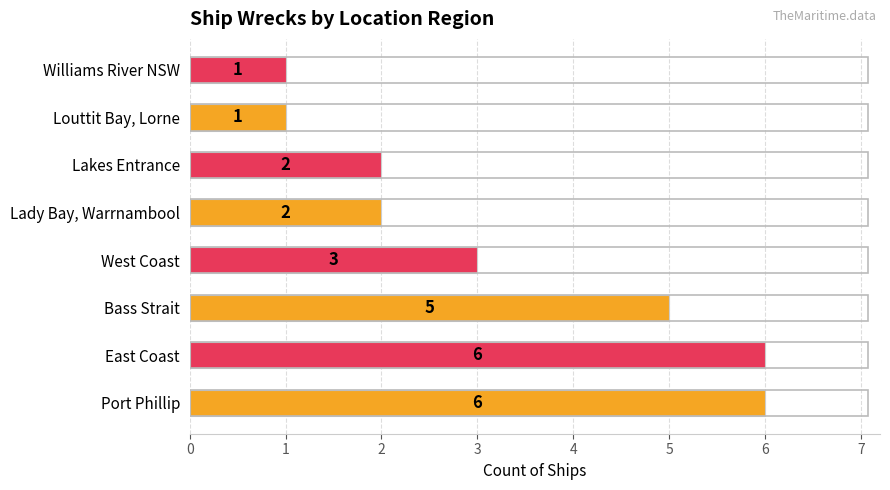

How many bars are there in total?

8